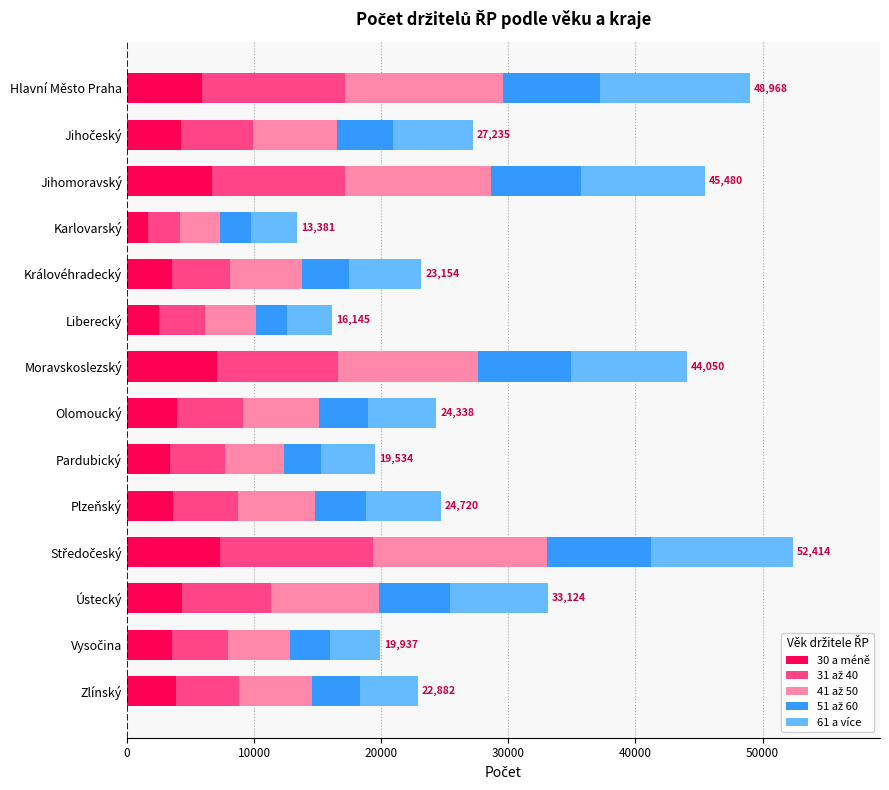

The value of 30 a méně at Karlovarský is 1669. True or false?

True